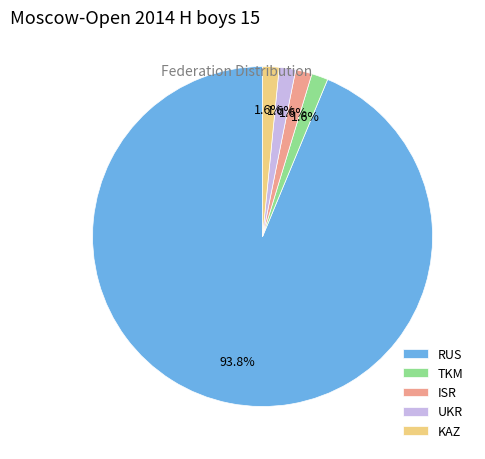

To the nearest percent, what portion does UKR represent?

2%